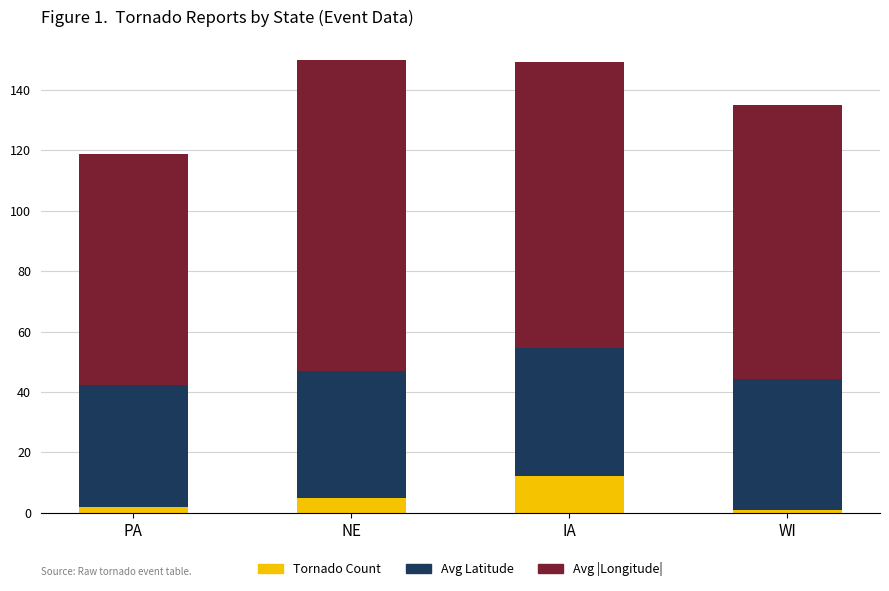

At which label does Tornado Count reach its peak?

IA